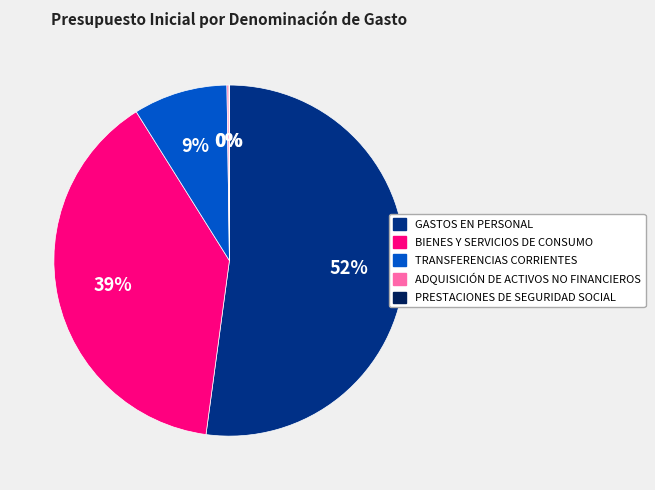

To the nearest percent, what portion does BIENES Y SERVICIOS DE CONSUMO represent?

39%